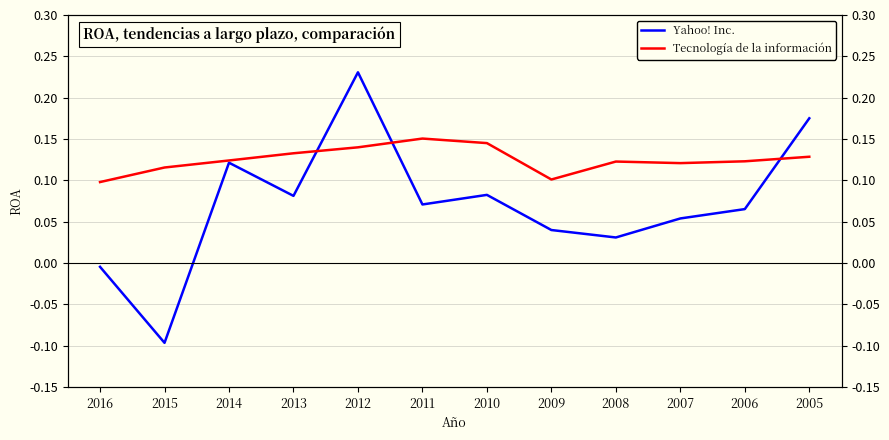

Between 2015 and 2014, which series saw the biggest shift?

Yahoo! Inc.